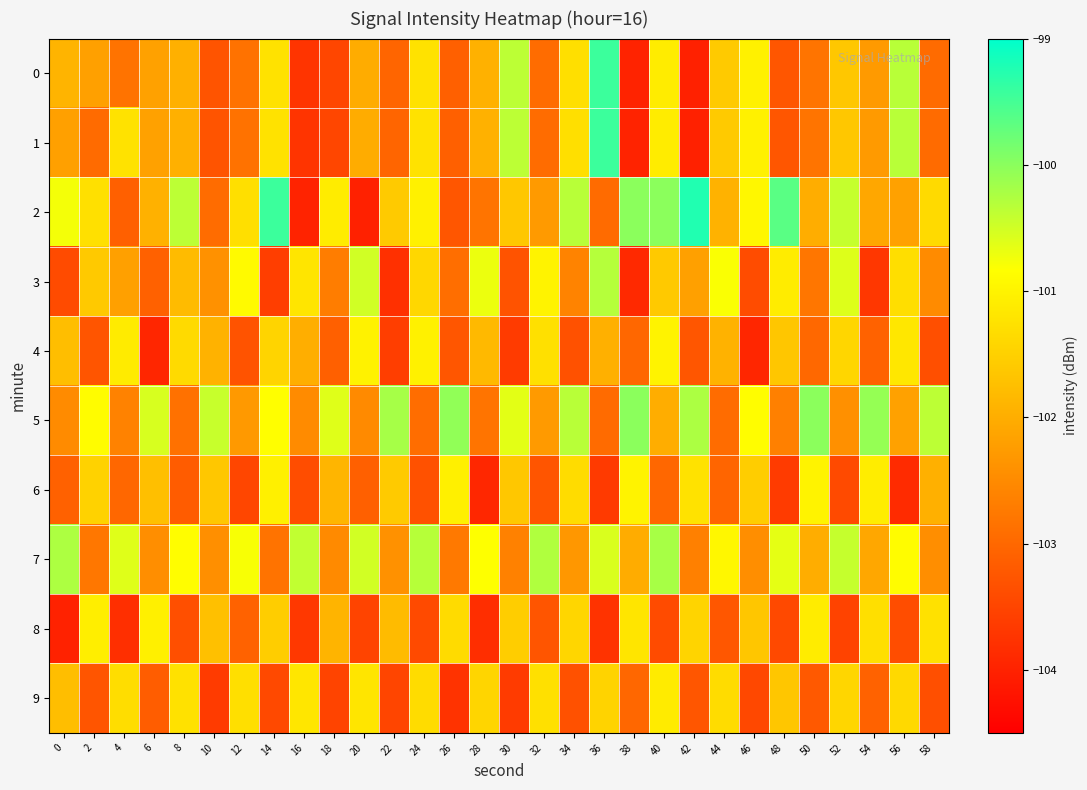

Reading left to right, extract all data points from this chart.

0: 0=-101.9	2=-102.2	4=-102.8	6=-102.2	8=-102.0	10=-103.3	12=-102.8	14=-101.2	16=-103.7	18=-103.5	20=-102.0	22=-103.0	24=-101.2	26=-103.1	28=-102.0	30=-100.4	32=-102.9	34=-101.3	36=-99.4	38=-104.0	40=-101.1	42=-104.0	44=-101.6	46=-101.0	48=-103.3	50=-102.8	52=-101.6	54=-102.3	56=-100.3	58=-103.0
1: 0=-102.2	2=-102.9	4=-101.2	6=-102.2	8=-102.0	10=-103.3	12=-102.8	14=-101.2	16=-103.7	18=-103.5	20=-102.0	22=-103.0	24=-101.2	26=-103.1	28=-102.0	30=-100.4	32=-102.9	34=-101.3	36=-99.4	38=-104.0	40=-101.1	42=-104.0	44=-101.6	46=-101.0	48=-103.3	50=-102.8	52=-101.6	54=-102.3	56=-100.3	58=-103.0
2: 0=-100.8	2=-101.3	4=-103.1	6=-102.0	8=-100.4	10=-102.9	12=-101.3	14=-99.4	16=-104.0	18=-101.1	20=-104.0	22=-101.6	24=-101.0	26=-103.3	28=-102.8	30=-101.6	32=-102.3	34=-100.3	36=-103.0	38=-100.0	40=-100.0	42=-99.2	44=-101.9	46=-101.0	48=-99.6	50=-102.0	52=-100.4	54=-102.1	56=-102.2	58=-101.4
3: 0=-103.4	2=-101.6	4=-102.2	6=-103.1	8=-101.8	10=-102.4	12=-100.9	14=-103.6	16=-101.2	18=-102.7	20=-100.5	22=-103.8	24=-101.4	26=-102.9	28=-100.7	30=-103.3	32=-101.0	34=-102.6	36=-100.3	38=-103.9	40=-101.6	42=-102.2	44=-100.8	46=-103.4	48=-101.1	50=-102.8	52=-100.6	54=-103.7	56=-101.3	58=-102.5
4: 0=-101.8	2=-103.3	4=-101.1	6=-104.0	8=-101.4	10=-101.9	12=-103.3	14=-101.4	16=-102.0	18=-103.1	20=-101.0	22=-103.6	24=-101.0	26=-103.3	28=-101.8	30=-103.6	32=-101.3	34=-103.3	36=-102.0	38=-103.0	40=-101.0	42=-103.2	44=-101.9	46=-104.0	48=-101.6	50=-103.0	52=-101.4	54=-103.1	56=-101.2	58=-103.4
5: 0=-102.5	2=-100.9	4=-102.6	6=-100.6	8=-102.9	10=-100.4	12=-102.3	14=-100.8	16=-102.5	18=-100.6	20=-102.5	22=-100.2	24=-102.9	26=-100.1	28=-102.8	30=-100.6	32=-102.3	34=-100.3	36=-103.0	38=-100.0	40=-102.0	42=-100.2	44=-102.9	46=-100.9	48=-102.6	50=-100.0	52=-102.4	54=-100.1	56=-102.2	58=-100.4
6: 0=-103.1	2=-101.5	4=-103.0	6=-101.8	8=-103.2	10=-101.6	12=-103.5	14=-101.0	16=-103.4	18=-101.9	20=-103.1	22=-101.6	24=-103.3	26=-101.1	28=-103.9	30=-101.6	32=-103.3	34=-101.3	36=-103.7	38=-101.0	40=-103.0	42=-101.2	44=-103.0	46=-101.6	48=-103.6	50=-101.0	52=-103.4	54=-101.1	56=-103.9	58=-102.0
7: 0=-100.3	2=-102.8	4=-100.6	6=-102.5	8=-100.9	10=-102.4	12=-100.8	14=-102.8	16=-100.4	18=-102.5	20=-100.5	22=-102.4	24=-100.3	26=-102.8	28=-100.8	30=-102.6	32=-100.3	34=-102.3	36=-100.6	38=-102.0	40=-100.2	42=-102.6	44=-100.9	46=-102.5	48=-100.6	50=-102.0	52=-100.4	54=-102.1	56=-100.9	58=-102.5
8: 0=-104.0	2=-101.1	4=-103.8	6=-101.0	8=-103.4	10=-101.7	12=-103.1	14=-101.5	16=-103.7	18=-101.9	20=-103.5	22=-101.8	24=-103.4	26=-101.4	28=-103.8	30=-101.5	32=-103.3	34=-101.4	36=-103.8	38=-101.2	40=-103.4	42=-101.4	44=-103.2	46=-101.7	48=-103.4	50=-101.1	52=-103.5	54=-101.3	56=-103.4	58=-101.3
9: 0=-101.8	2=-103.3	4=-101.3	6=-103.2	8=-101.3	10=-103.6	12=-101.3	14=-103.4	16=-101.2	18=-103.5	20=-101.2	22=-103.5	24=-101.3	26=-103.8	28=-101.4	30=-103.6	32=-101.3	34=-103.3	36=-101.5	38=-103.0	40=-101.1	42=-103.2	44=-101.3	46=-103.5	48=-101.6	50=-103.2	52=-101.4	54=-103.1	56=-101.4	58=-103.4